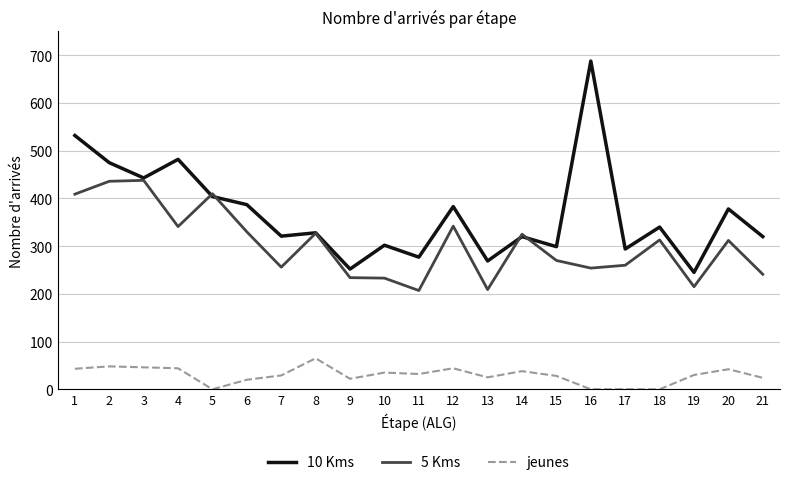

True or false: 5 Kms and jeunes intersect in this chart.

False